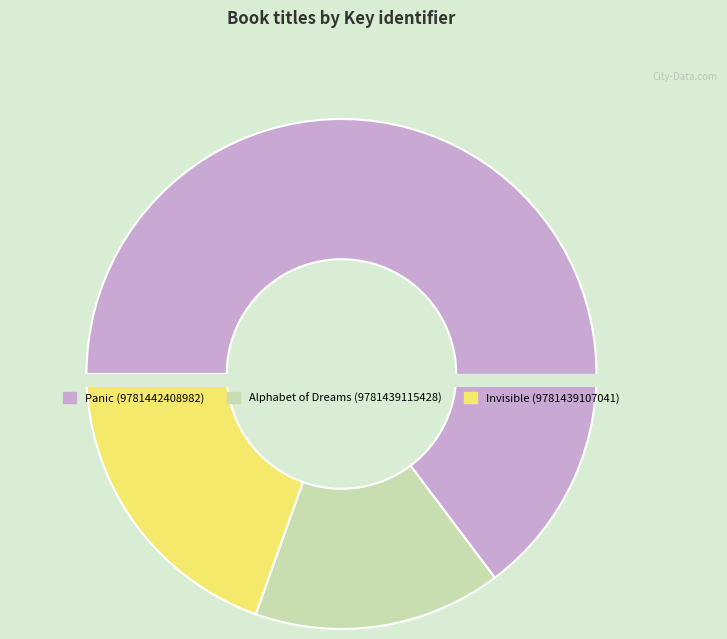

Approximately how many times larger is the value at Alphabet of Dreams (9781439115428) compared to Panic (9781442408982)?

0.2